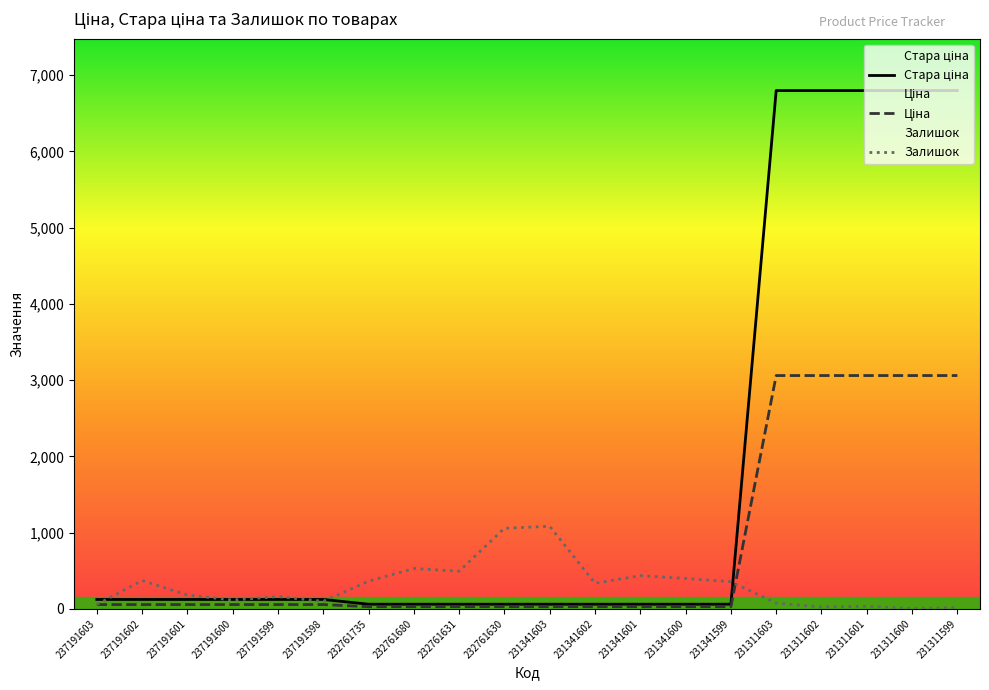

At which label is Стара ціна closest to 3429?

237191603